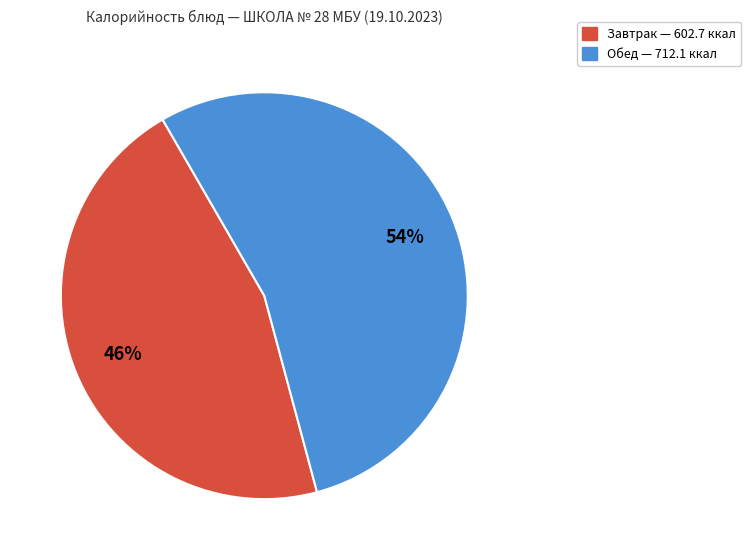

To the nearest percent, what is the average slice percentage?

50%